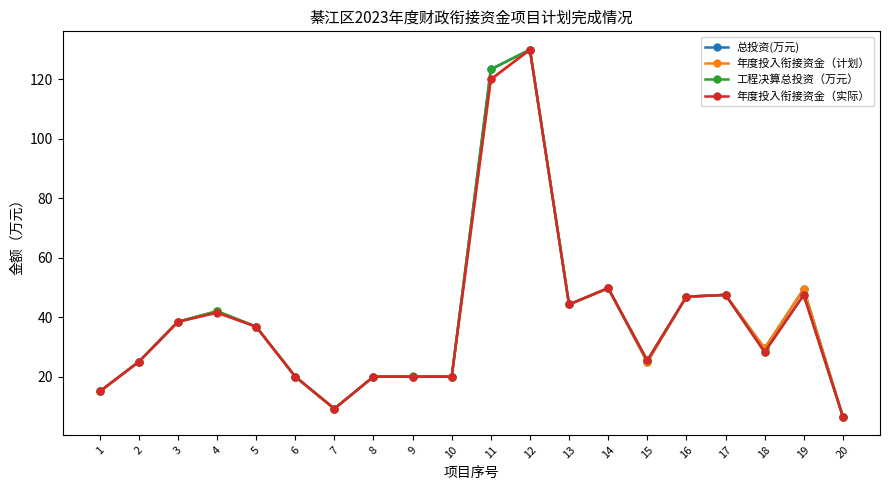

Does the chart display data point markers on the line(s)?

Yes